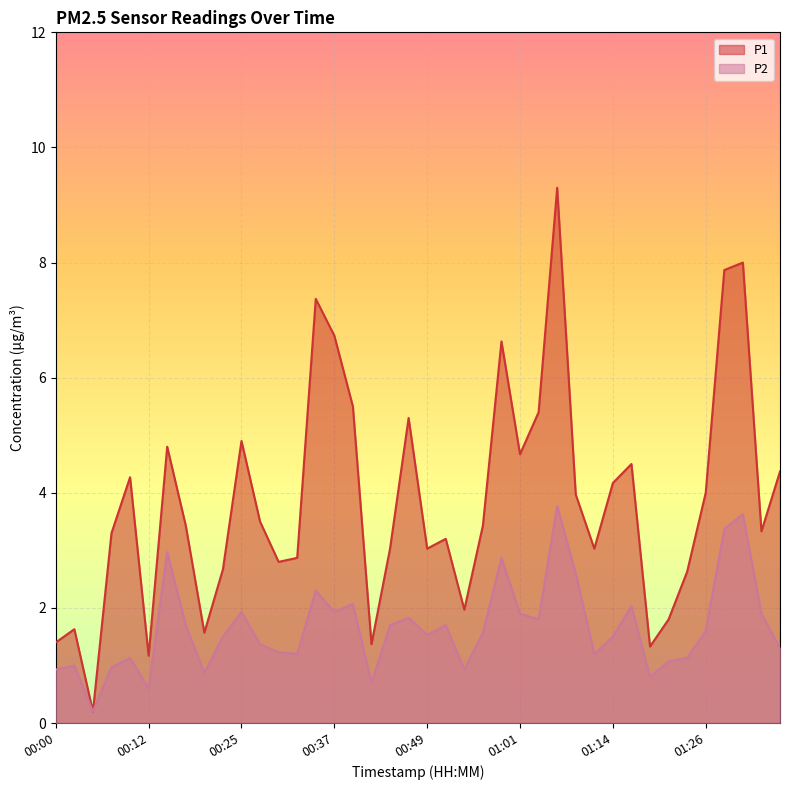

The value of P2 at 00:05 is 0.0. True or false?

False